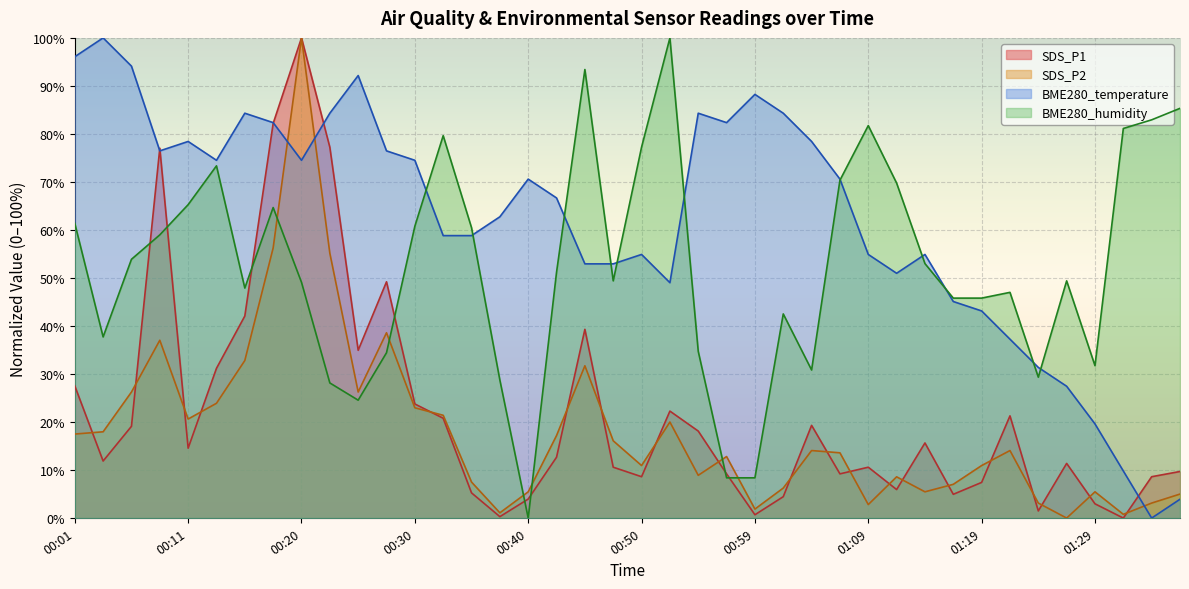

Reading left to right, list all the values displayed in this chart.

SDS_P1: 00:01=27.5	00:03=11.9	00:06=19.1	00:08=77.0	00:11=14.6	00:13=31.2	00:16=42.1	00:18=82.2	00:20=100.0	00:23=77.2	00:25=35.0	00:28=49.2	00:30=23.8	00:33=20.8	00:35=5.2	00:37=0.3	00:40=4.0	00:42=12.7	00:45=39.3	00:47=10.6	00:50=8.6	00:52=22.3	00:54=18.1	00:57=9.2	00:59=0.7	01:02=4.5	01:04=19.3	01:07=9.2	01:09=10.6	01:12=5.9	01:14=15.6	01:16=5.0	01:19=7.4	01:21=21.3	01:24=1.5	01:26=11.4	01:29=3.0	01:31=0.0	01:34=8.6	01:36=9.7
SDS_P2: 00:01=17.5	00:03=18.0	00:06=26.2	00:08=37.0	00:11=20.6	00:13=23.9	00:16=32.8	00:18=56.2	00:20=100.0	00:23=55.2	00:25=26.2	00:28=38.6	00:30=23.0	00:33=21.4	00:35=7.5	00:37=1.1	00:40=5.5	00:42=17.2	00:45=31.7	00:47=16.1	00:50=10.9	00:52=20.0	00:54=8.9	00:57=12.8	00:59=1.9	01:02=6.2	01:04=14.1	01:07=13.6	01:09=2.8	01:12=8.6	01:14=5.5	01:16=7.0	01:19=10.9	01:21=14.1	01:24=3.1	01:26=0.0	01:29=5.5	01:31=0.8	01:34=3.1	01:36=5.0
BME280_temperature: 00:01=96.1	00:03=100.0	00:06=94.1	00:08=76.5	00:11=78.4	00:13=74.5	00:16=84.3	00:18=82.4	00:20=74.5	00:23=84.3	00:25=92.2	00:28=76.5	00:30=74.5	00:33=58.8	00:35=58.8	00:37=62.7	00:40=70.6	00:42=66.7	00:45=52.9	00:47=52.9	00:50=54.9	00:52=49.0	00:54=84.3	00:57=82.4	00:59=88.2	01:02=84.3	01:04=78.4	01:07=70.6	01:09=54.9	01:12=51.0	01:14=54.9	01:16=45.1	01:19=43.1	01:21=37.3	01:24=31.4	01:26=27.5	01:29=19.6	01:31=9.8	01:34=0.0	01:36=3.9
BME280_humidity: 00:01=61.4	00:03=37.7	00:06=53.9	00:08=59.0	00:11=65.3	00:13=73.4	00:16=47.9	00:18=64.7	00:20=49.1	00:23=28.1	00:25=24.6	00:28=34.4	00:30=60.8	00:33=79.6	00:35=60.5	00:37=28.7	00:40=0.0	00:42=51.2	00:45=93.4	00:47=49.4	00:50=77.2	00:52=100.0	00:54=34.7	00:57=8.4	00:59=8.4	01:02=42.5	01:04=30.8	01:07=70.4	01:09=81.7	01:12=69.8	01:14=53.0	01:16=45.8	01:19=45.8	01:21=47.0	01:24=29.3	01:26=49.4	01:29=31.7	01:31=81.1	01:34=82.9	01:36=85.3